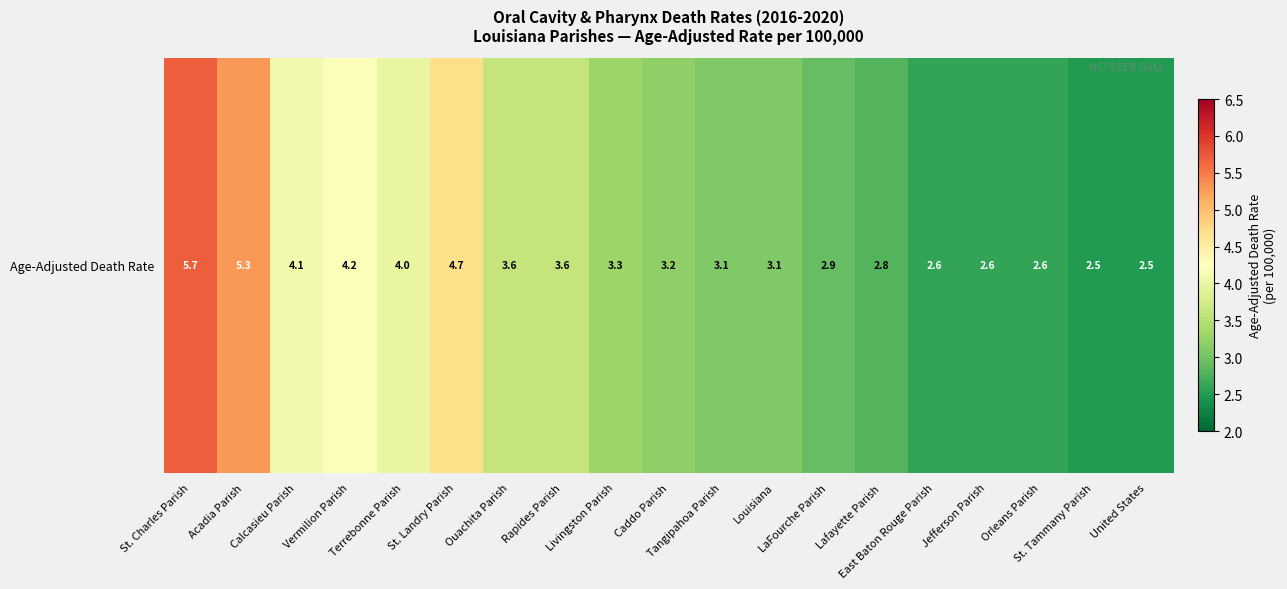

Rank the categories by value from lowest to highest.

St. Tammany Parish, United States, East Baton Rouge Parish, Jefferson Parish, Orleans Parish, Lafayette Parish, LaFourche Parish, Tangipahoa Parish, Louisiana, Caddo Parish, Livingston Parish, Ouachita Parish, Rapides Parish, Terrebonne Parish, Calcasieu Parish, Vermilion Parish, St. Landry Parish, Acadia Parish, St. Charles Parish